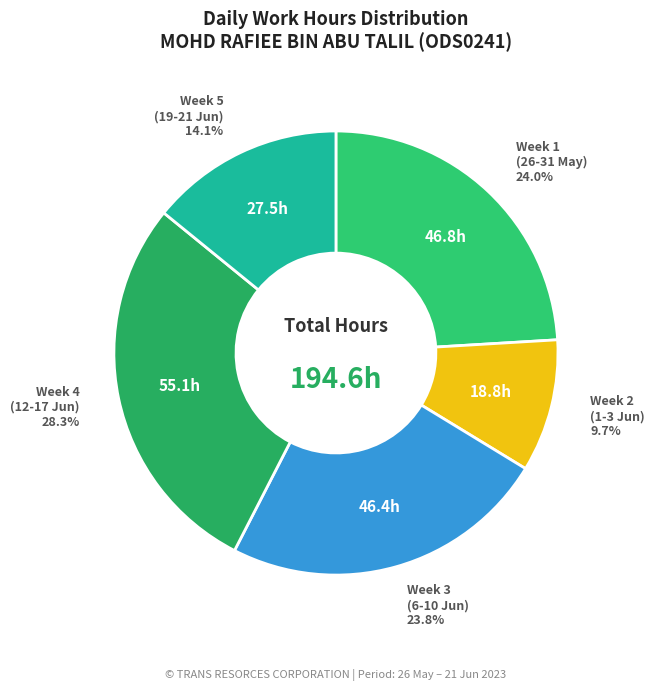

Does Week 1 (26-31 May) account for over 50% of the chart?

No